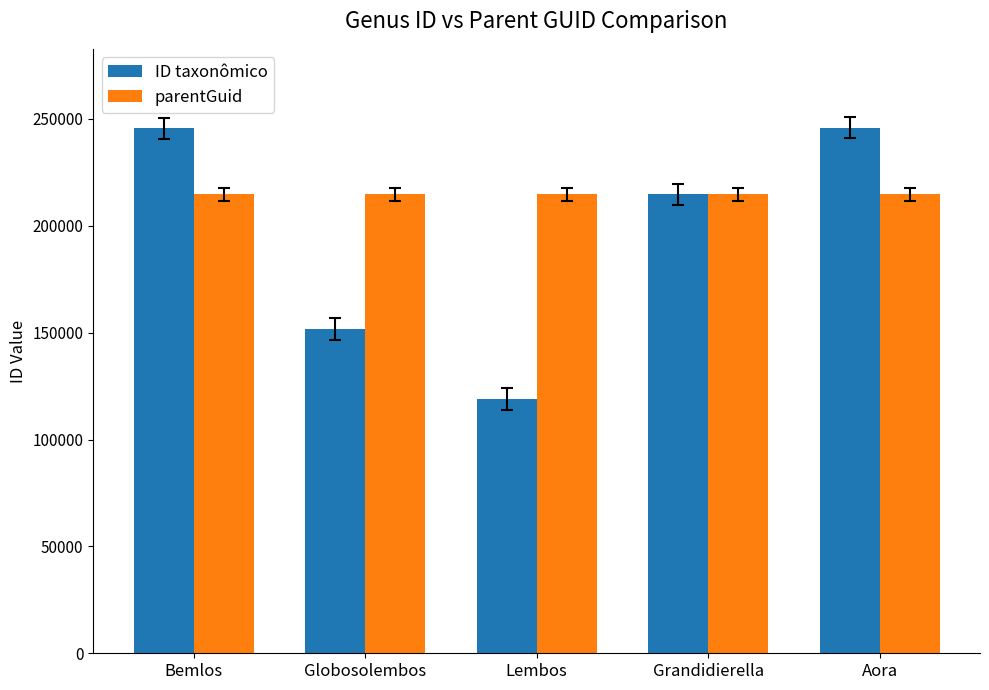

List the series in order of their peak value, lowest first.

parentGuid, ID taxonômico